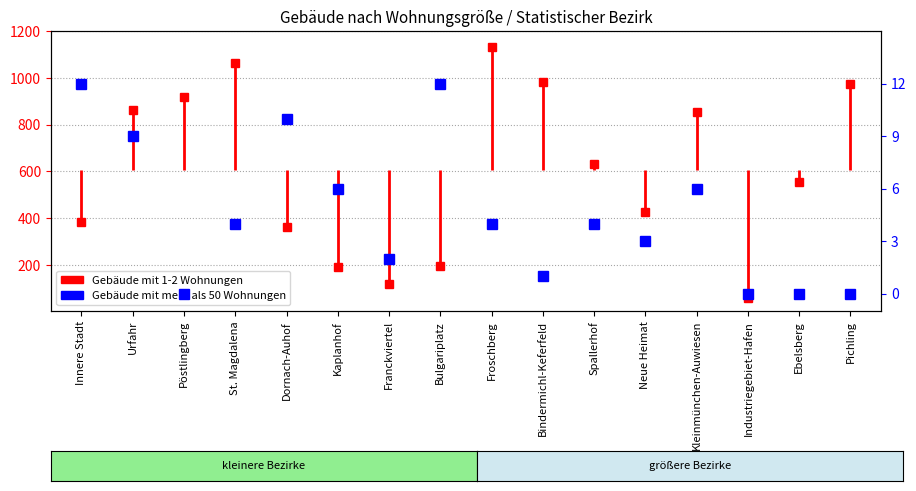

What is the label of the 1st point from the left?

Innere Stadt